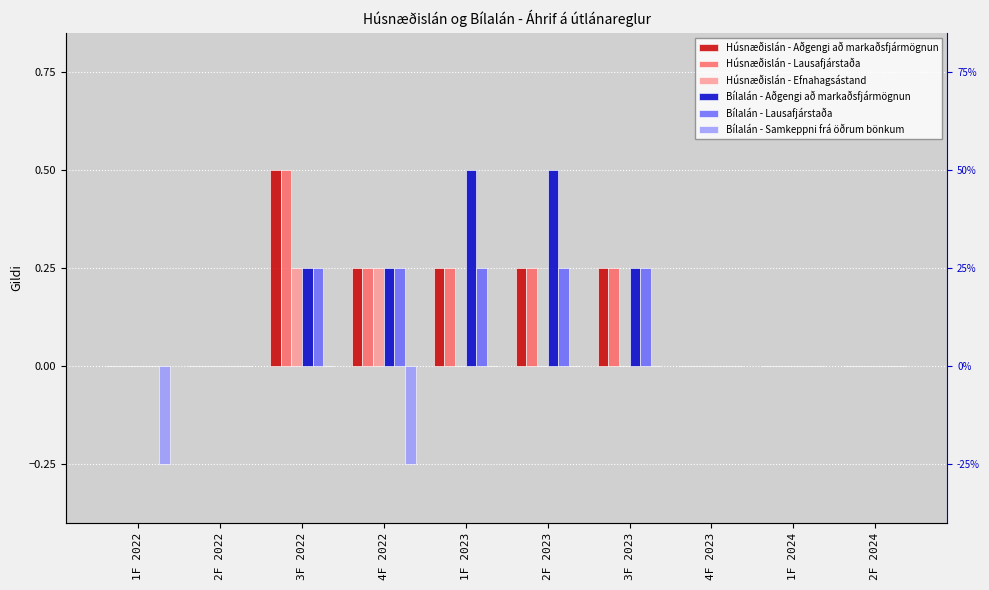

Which series has the largest range (max minus min)?

Húsnæðislán - Aðgengi að markaðsfjármögnun